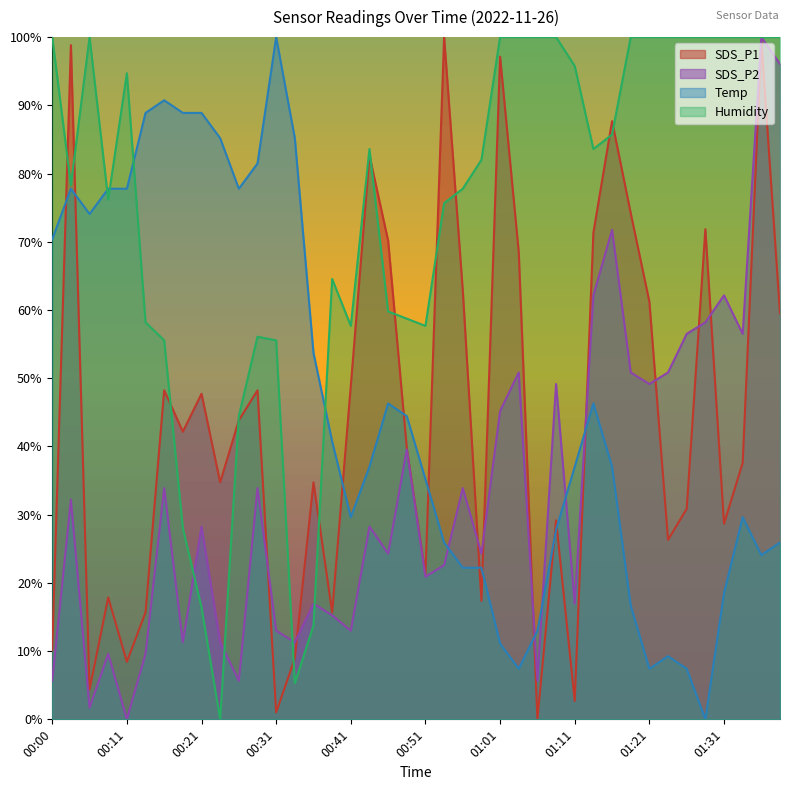

How many series are shown in this chart?

4